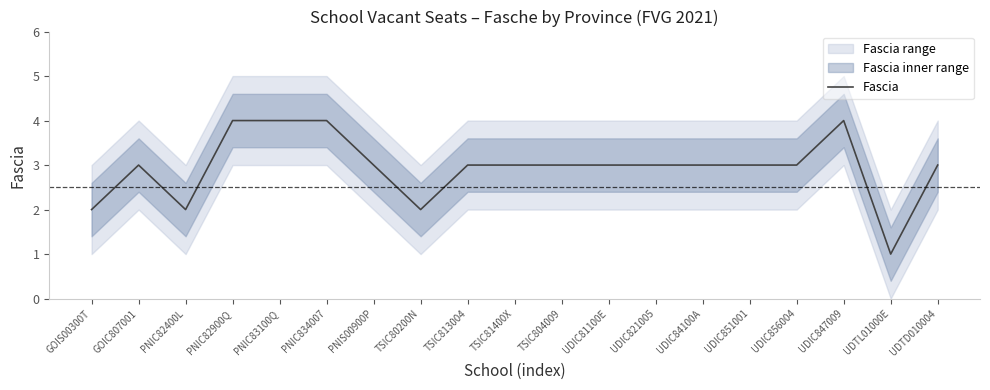

What is the label of the 19th point from the right?

GOIS00300T